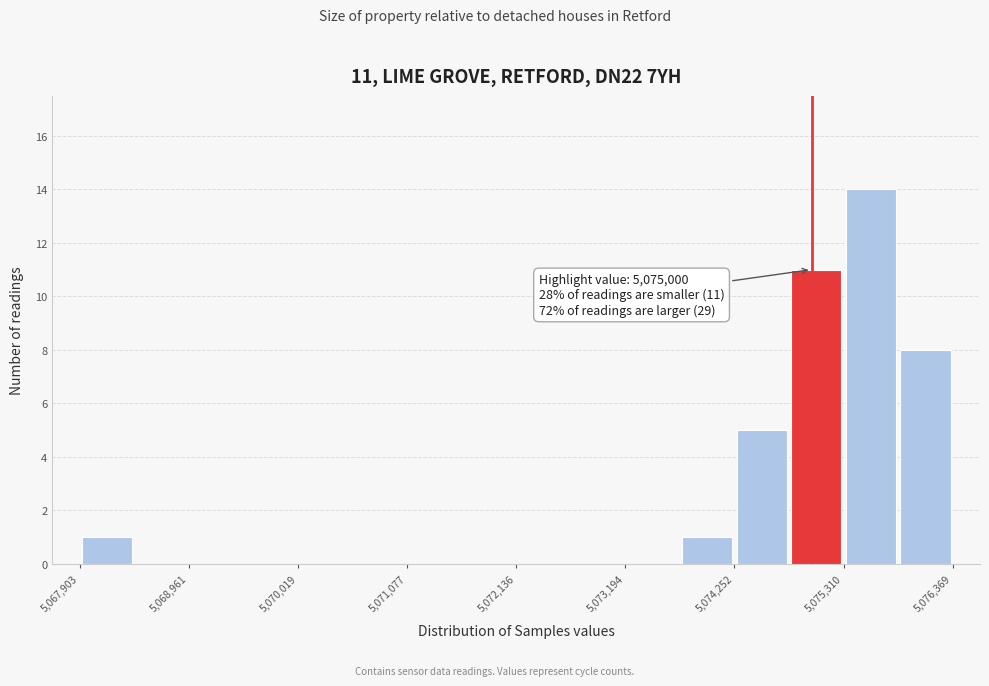

Read against the x-axis, roughly where is the centre of the tallest bar?

5075600